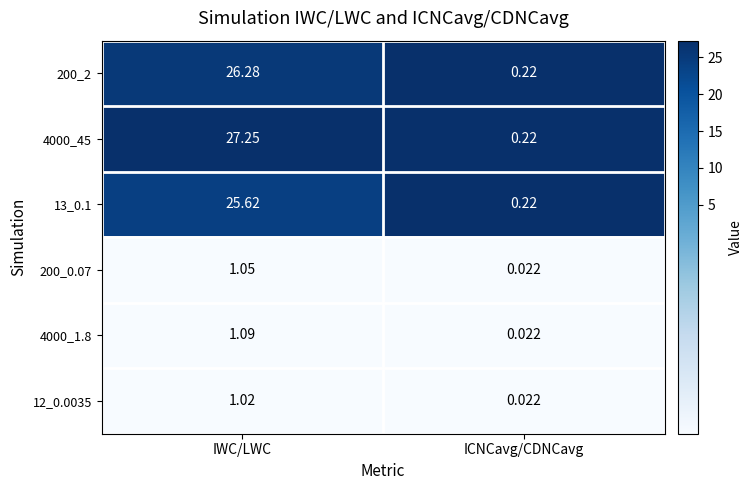

At which label does 200_2 reach its minimum?

ICNCavg/CDNCavg